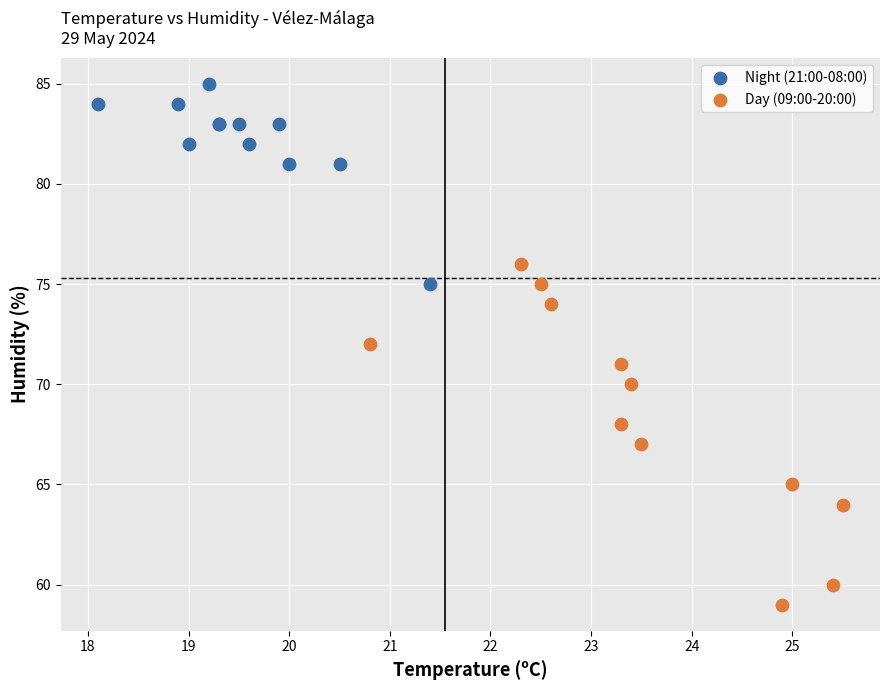

What are all the series names shown in the legend?

Night (21:00-08:00), Day (09:00-20:00)